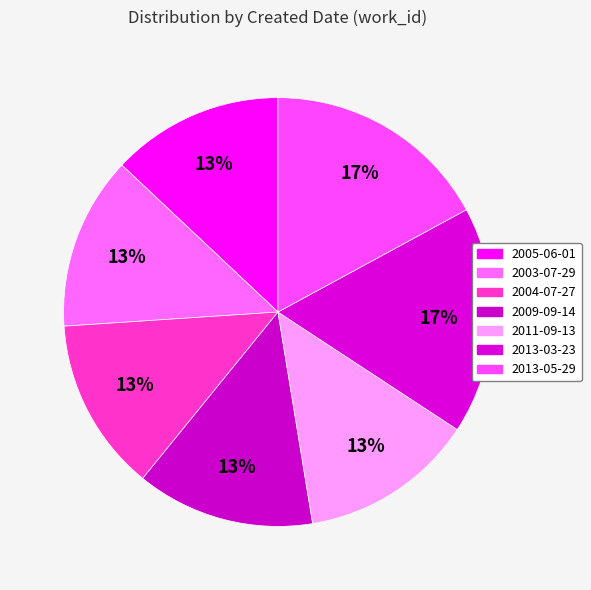

Which slice is the largest?

2013-03-23